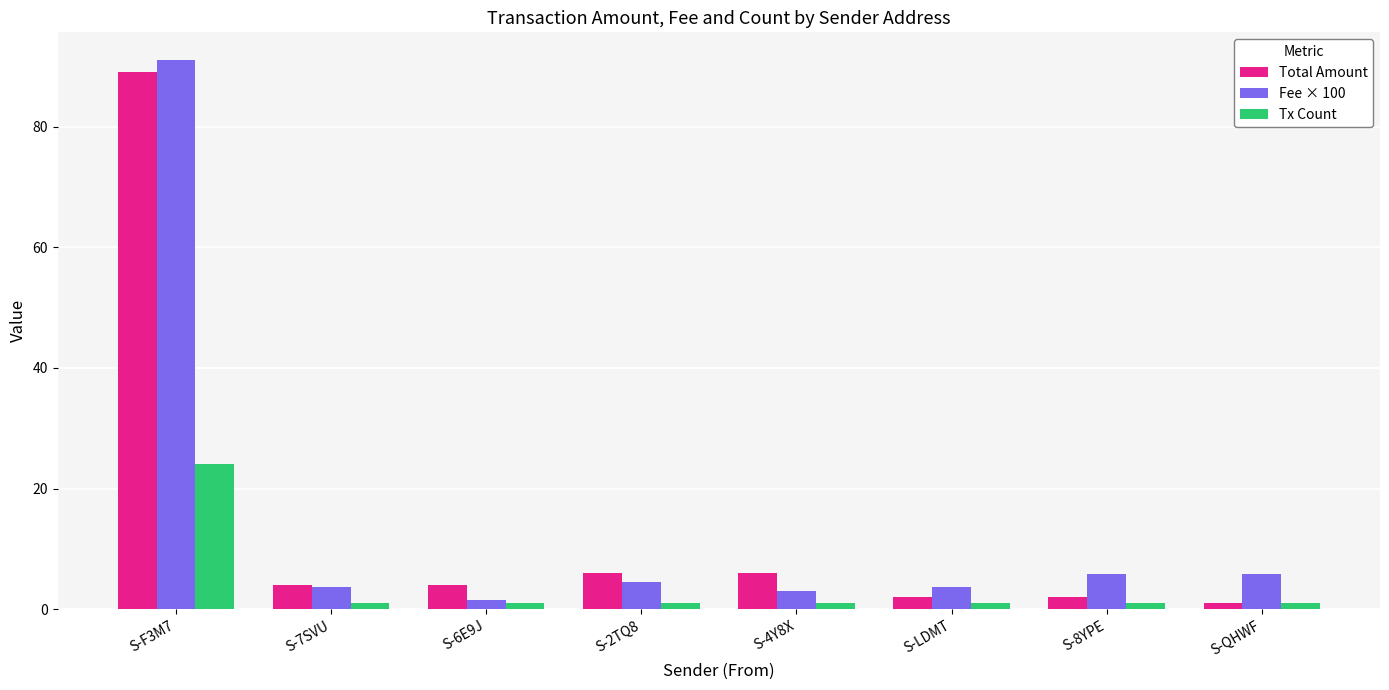

What is the greatest value displayed?

91.1